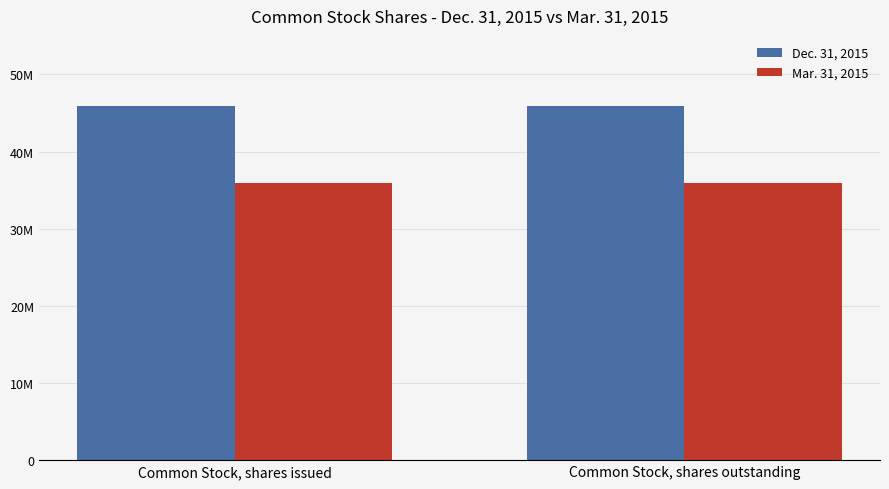

Reading left to right, what are all the values shown in this chart?

Dec. 31, 2015: Common Stock, shares issued=45912647	Common Stock, shares outstanding=45912647
Mar. 31, 2015: Common Stock, shares issued=35972929	Common Stock, shares outstanding=35972929